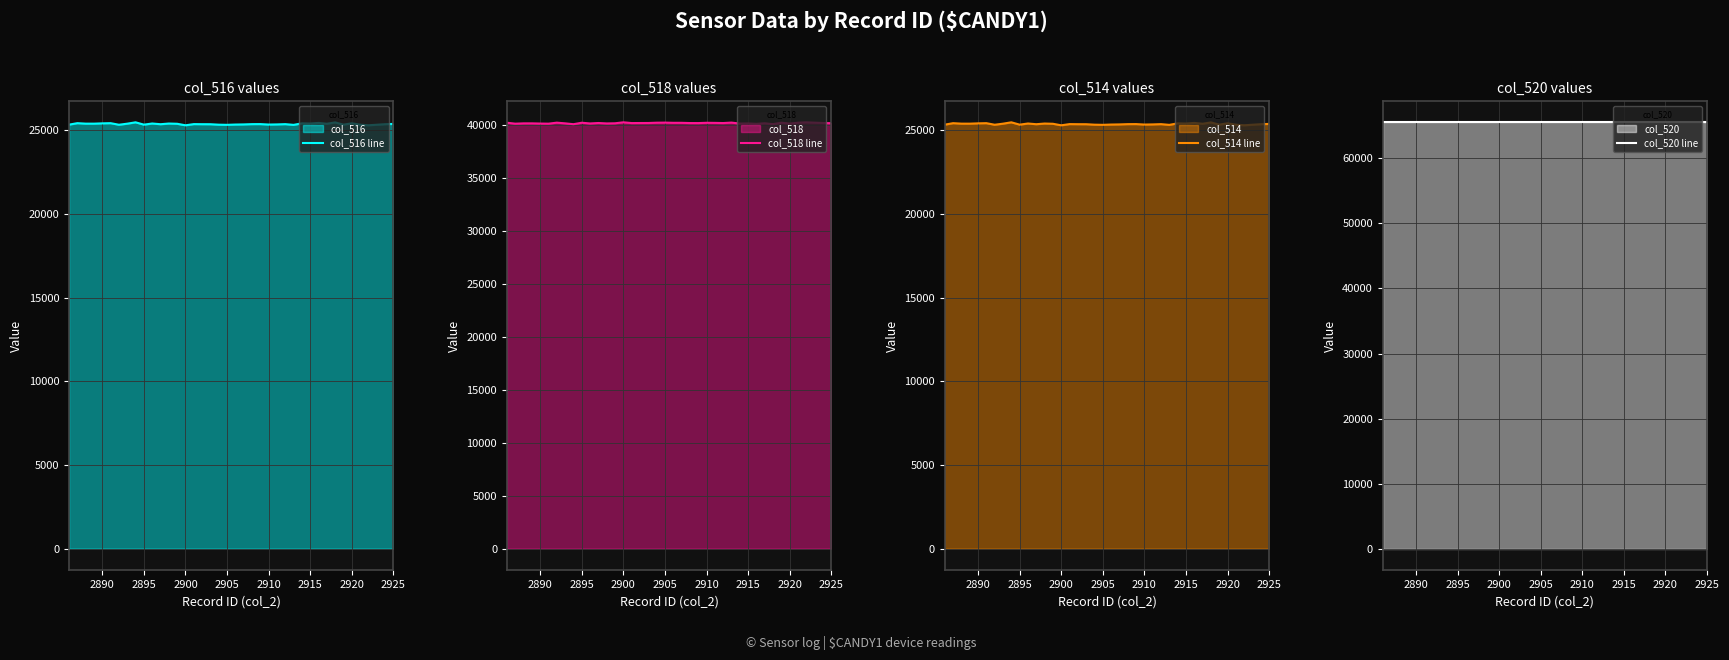

How many values in the col_518 line series exceed 40181?

19